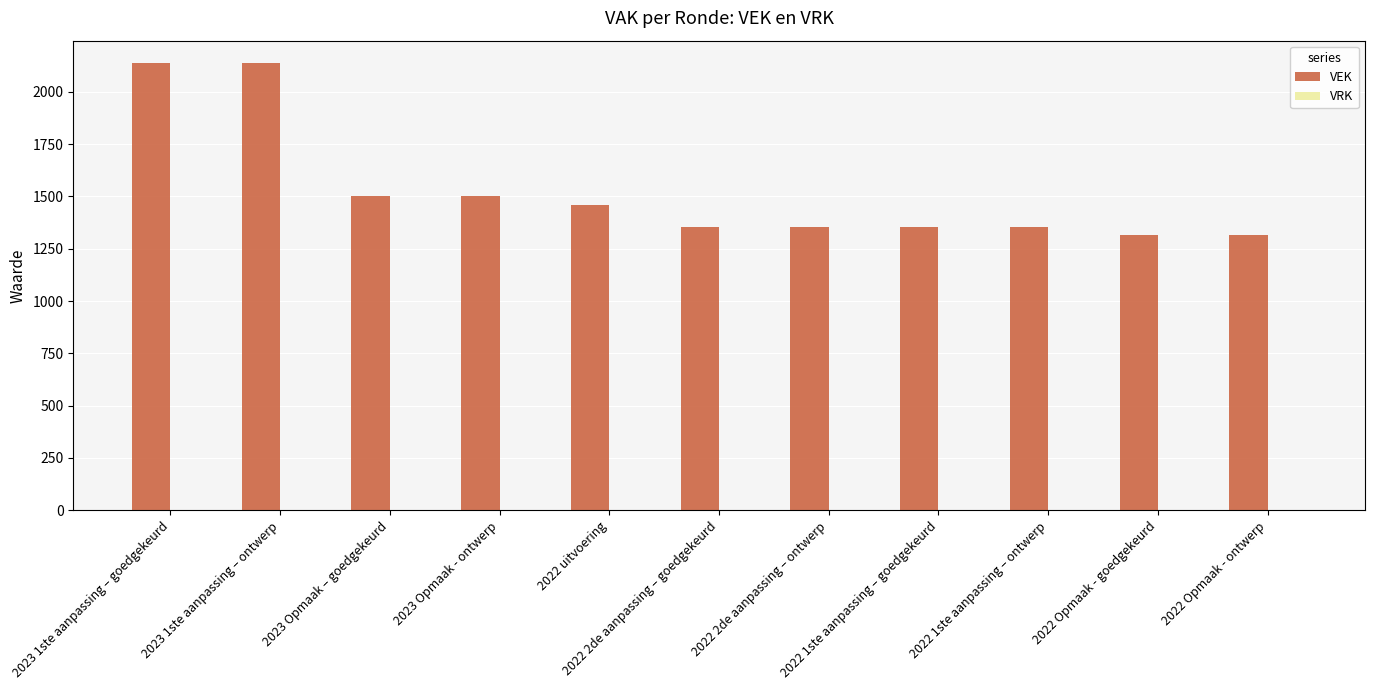

What is the sum of all values?

16785